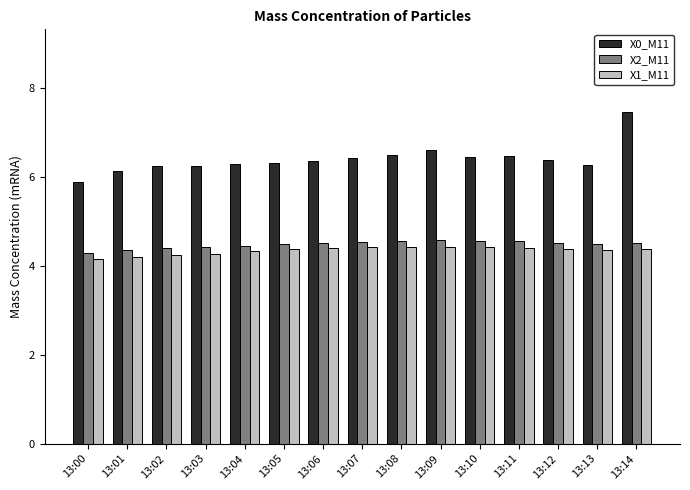

What is the sum of the X1_M11 values at 13:09 and 13:03?

8.7